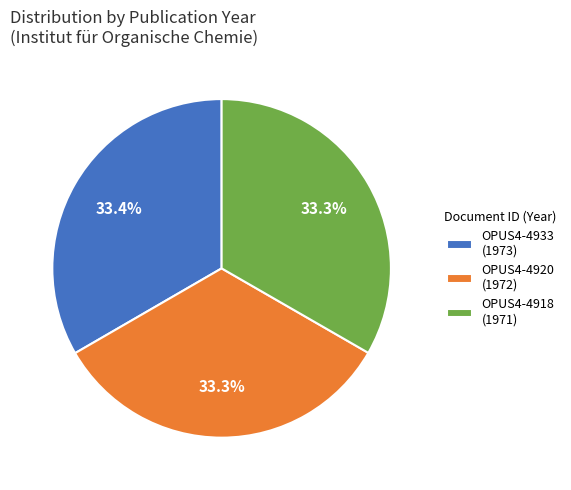

To the nearest percent, what portion does OPUS4-4920 represent?

33%